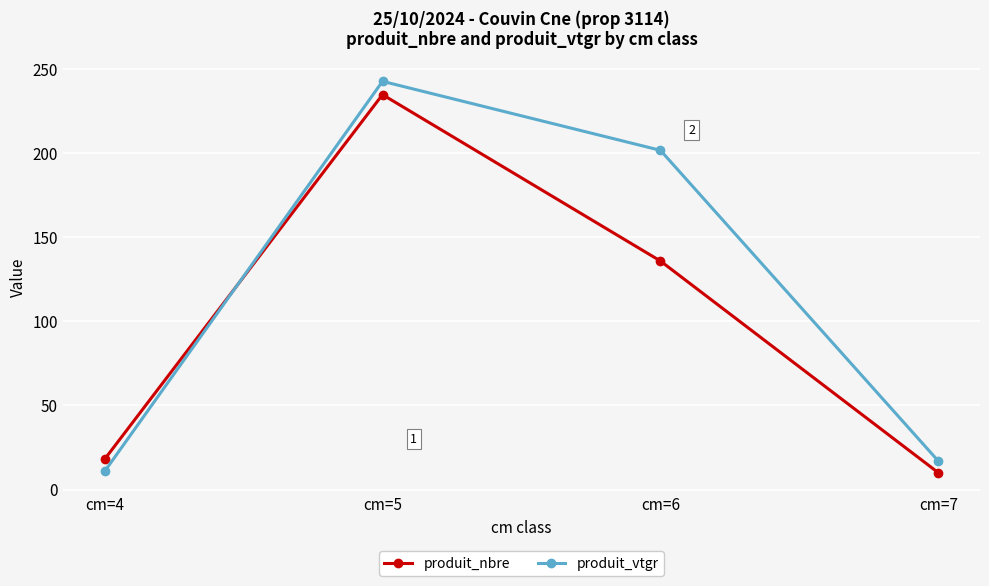

At which label is produit_nbre closest to 122?

cm=6